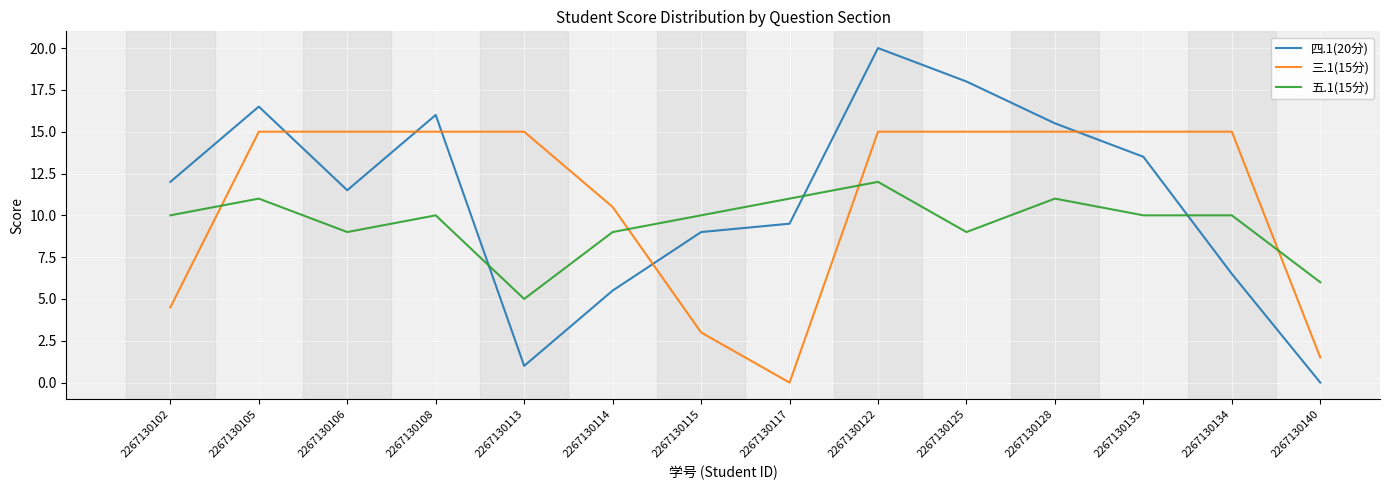

Reading left to right, extract all data points from this chart.

四.1(20分): 12.0	16.5	11.5	16.0	1.0	5.5	9.0	9.5	20.0	18.0	15.5	13.5	6.5	0.0
三.1(15分): 4.5	15.0	15.0	15.0	15.0	10.5	3.0	0.0	15.0	15.0	15.0	15.0	15.0	1.5
五.1(15分): 10.0	11.0	9.0	10.0	5.0	9.0	10.0	11.0	12.0	9.0	11.0	10.0	10.0	6.0